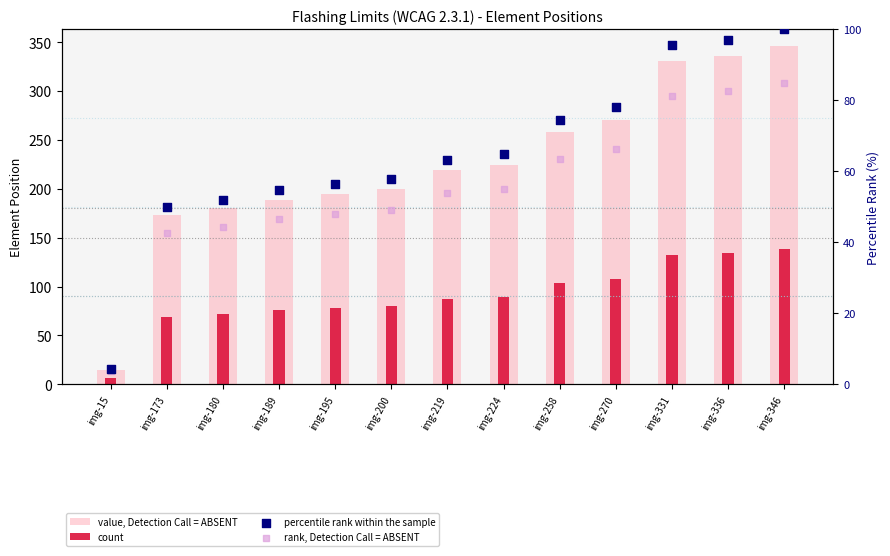

Which series contains the highest Y value?

value, Detection Call = ABSENT